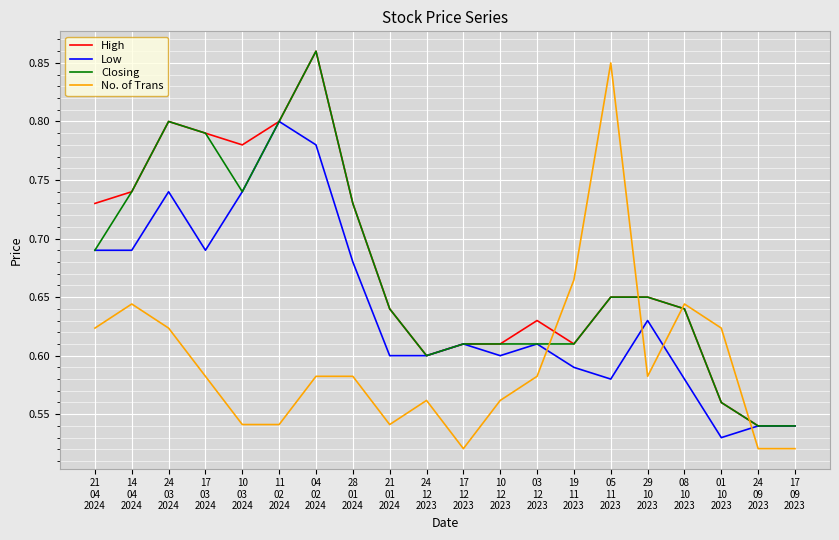

The value of High at 08
10
2023 is 1.0. True or false?

False